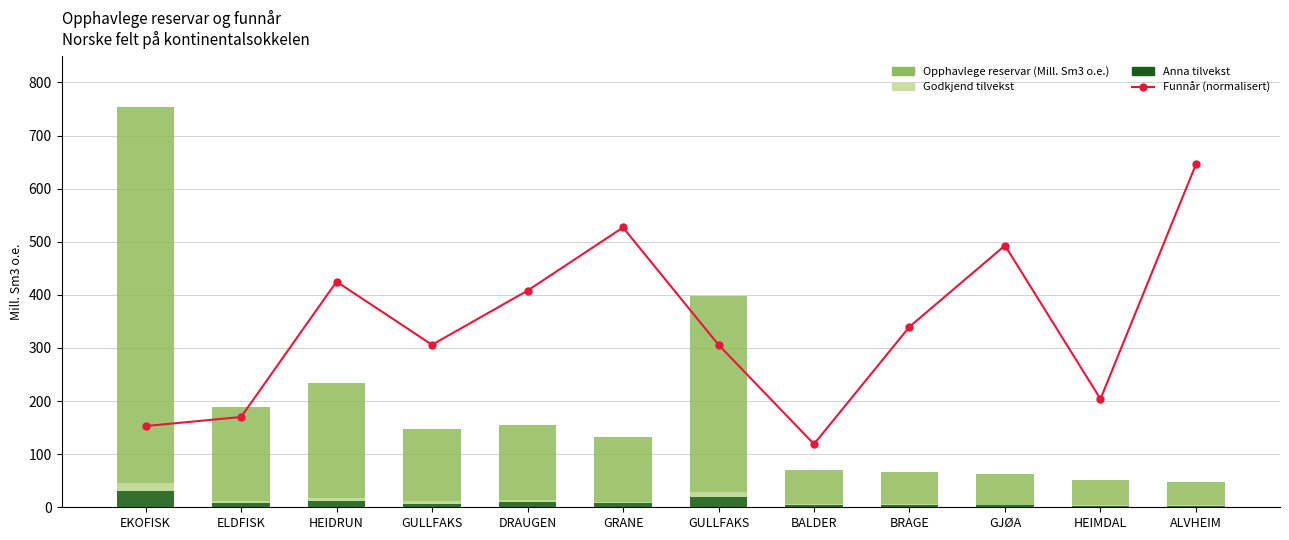

How many groups of bars are there?

12